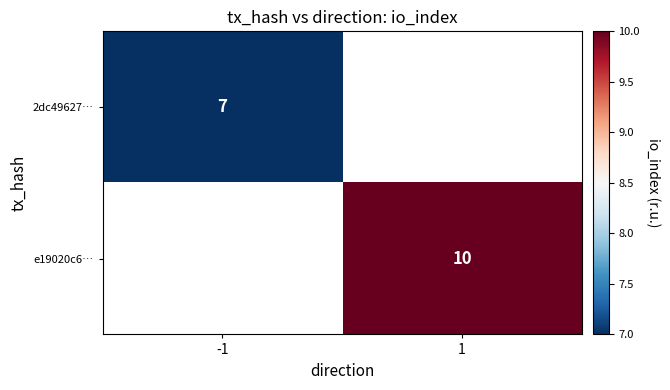

At how many categories does at least one series exceed 7?

1